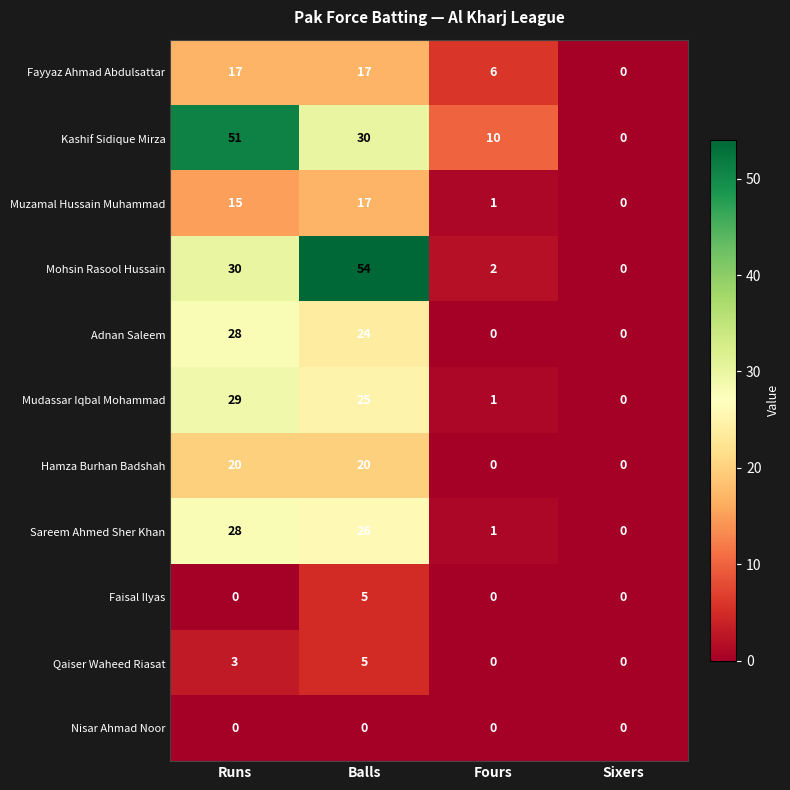

At how many categories does at least one series exceed 50?

2